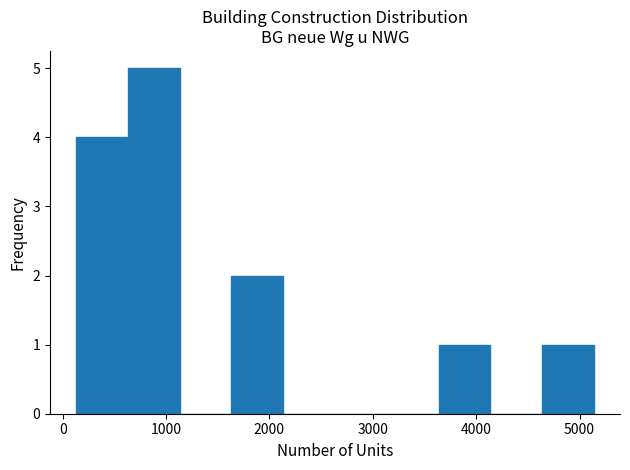

Reading left to right, list every bar in this chart as the range it spans on the x-axis followed by its height. Neither the bar edges nor the heights are printed on the chart, so give them approximately, as read against the axes.

100 to 600: 4
600 to 1100: 5
1100 to 1600: 0
1600 to 2100: 2
2100 to 2600: 0
2600 to 3100: 0
3100 to 3600: 0
3600 to 4100: 1
4100 to 4600: 0
4600 to 5100: 1